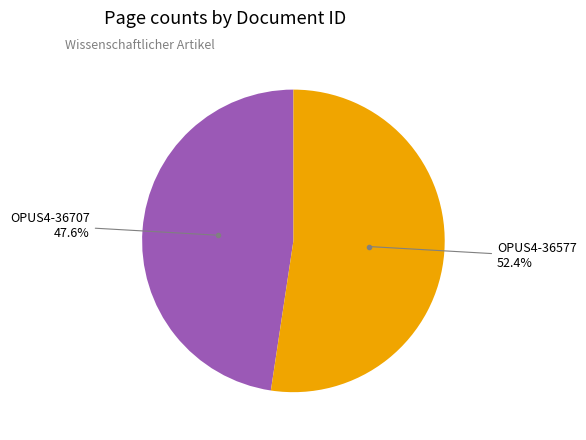

Is there a majority slice in this chart?

Yes